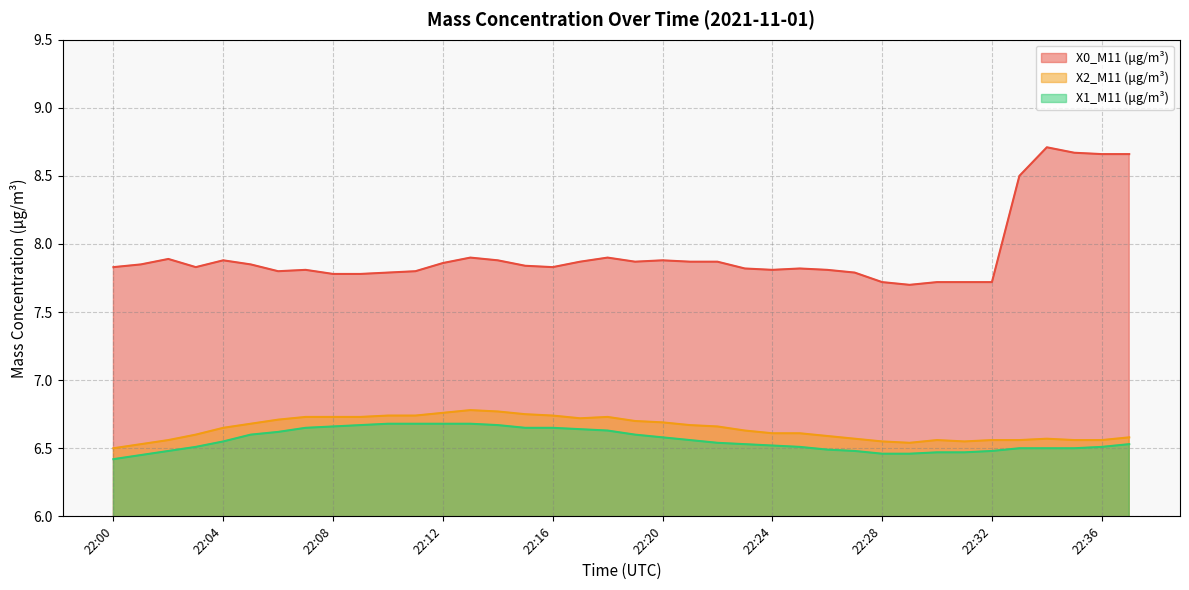

What is the difference between the maximum and minimum values in the X0_M11 (μg/m³) series?

1.0